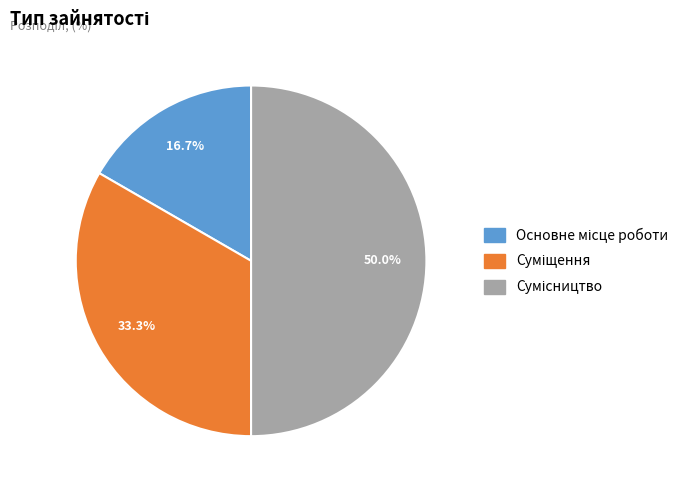

How many slices are in this pie chart?

3